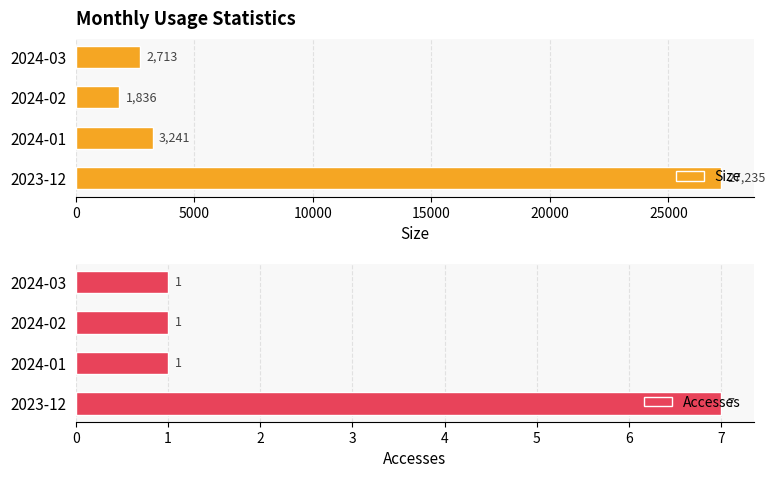

What is the value of the Accesses bar at the 4th from the left?

1